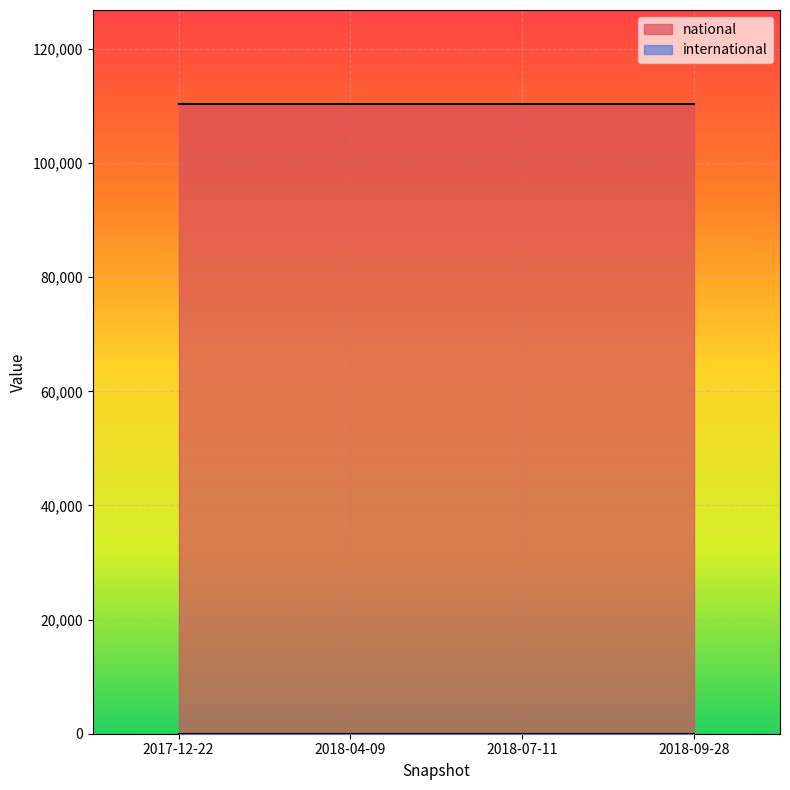

Reading right to left, extract all data points from this chart.

national: 2018-09-28=110299	2018-07-11=110299	2018-04-09=110299	2017-12-22=110299
international: 2018-09-28=0	2018-07-11=0	2018-04-09=0	2017-12-22=0